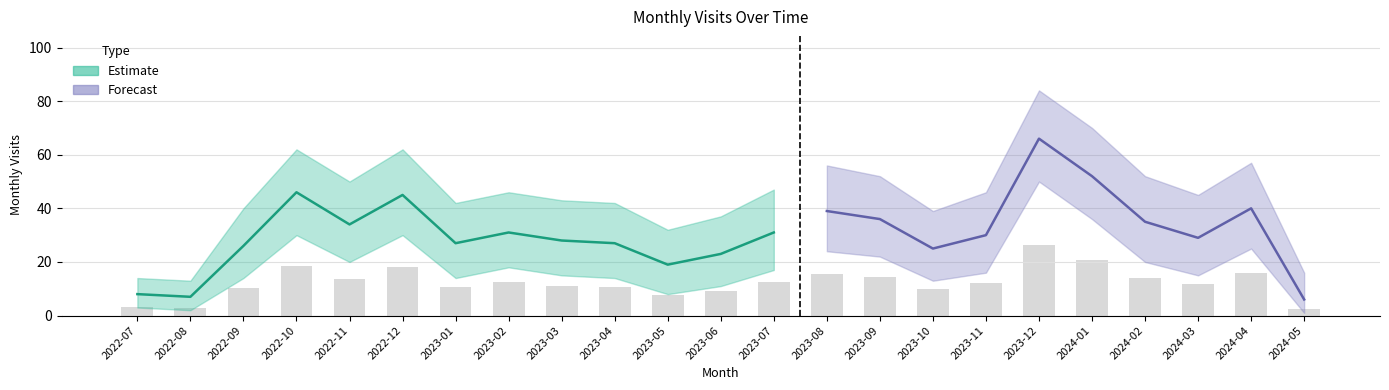

What is the spread (max minus min) of values at 2024-05?

15